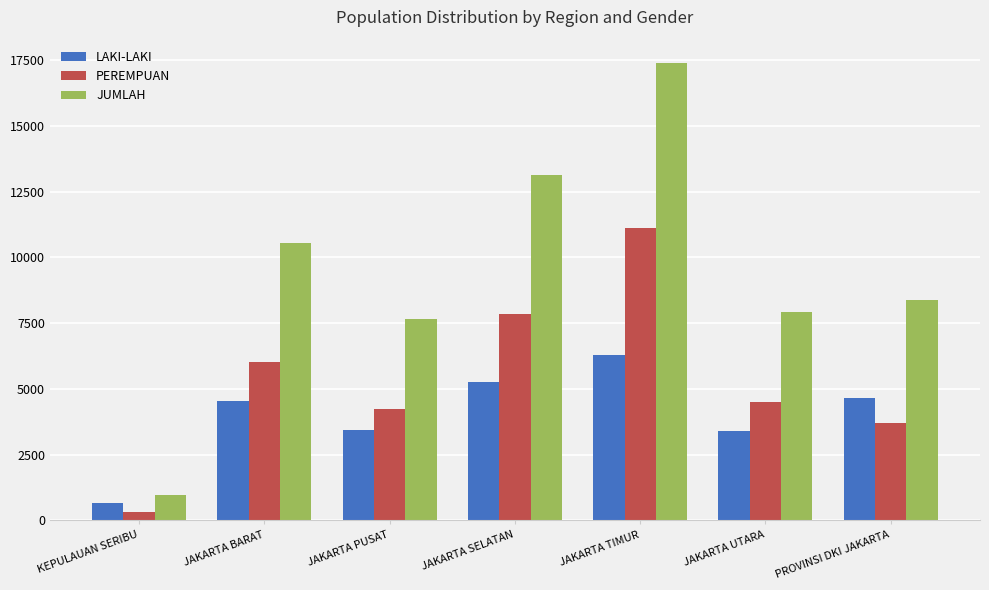

Which series has the largest range (max minus min)?

JUMLAH